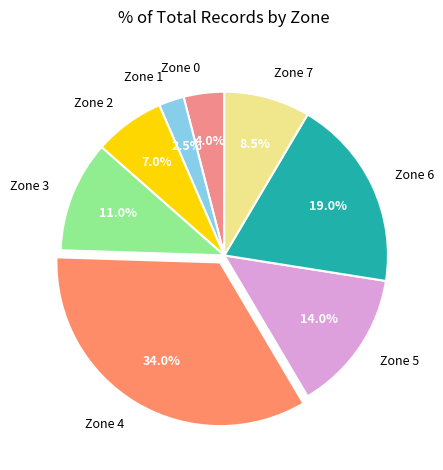

What percentage do Zone 5 and Zone 2 together represent?

21.0%